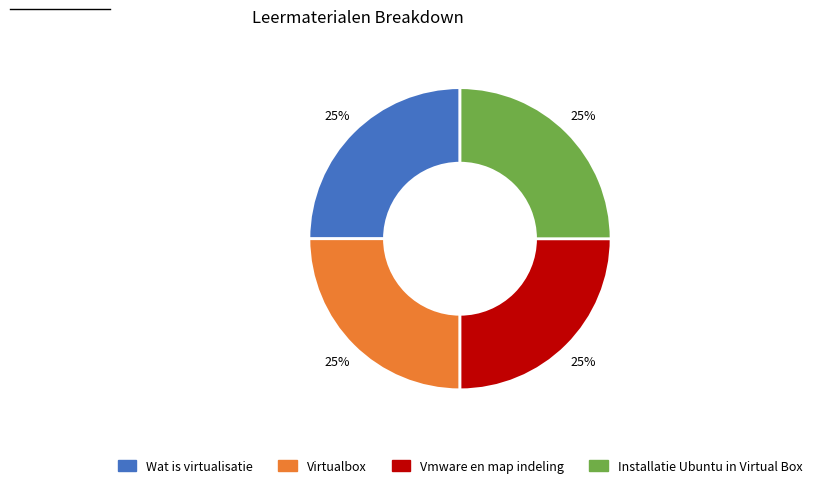

Is Vmware en map indeling the majority of the pie?

No